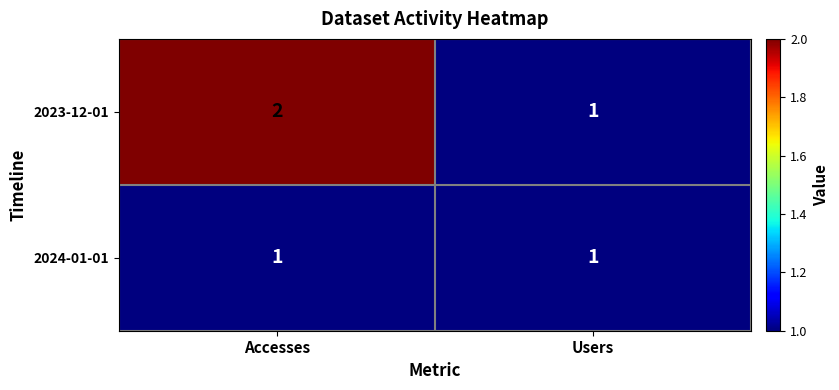

At which category is the sum across all series the highest?

Accesses